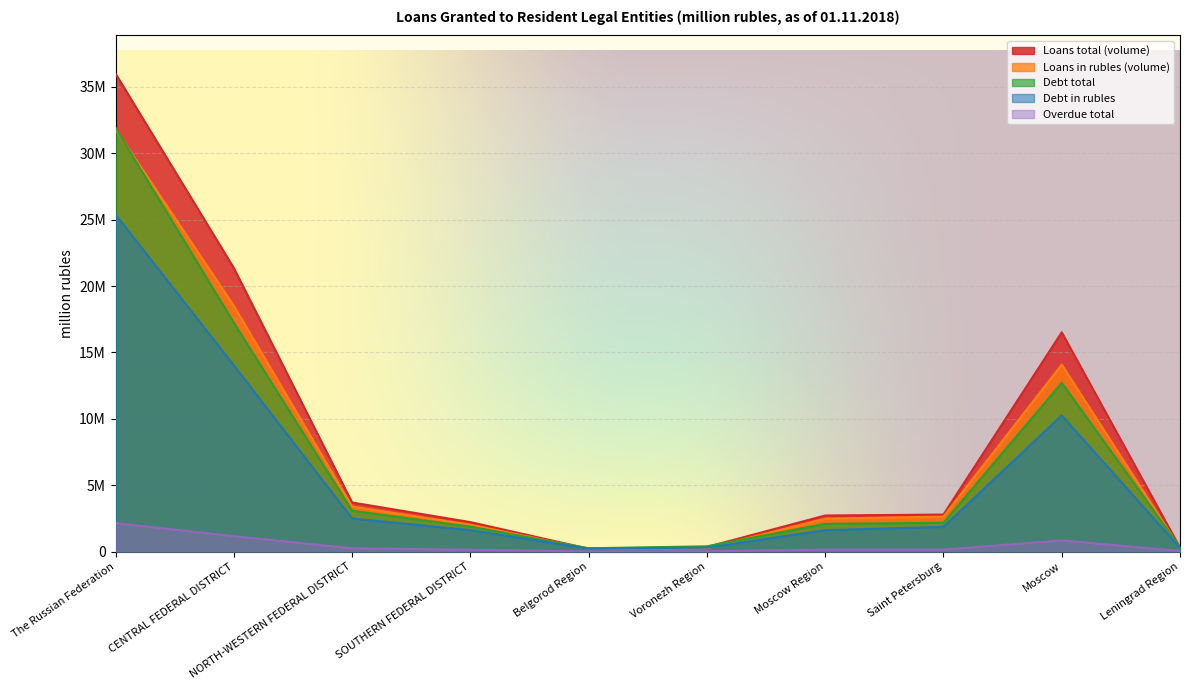

In Overdue total, how many points are higher than both neighbors (excluding endpoints)?

1